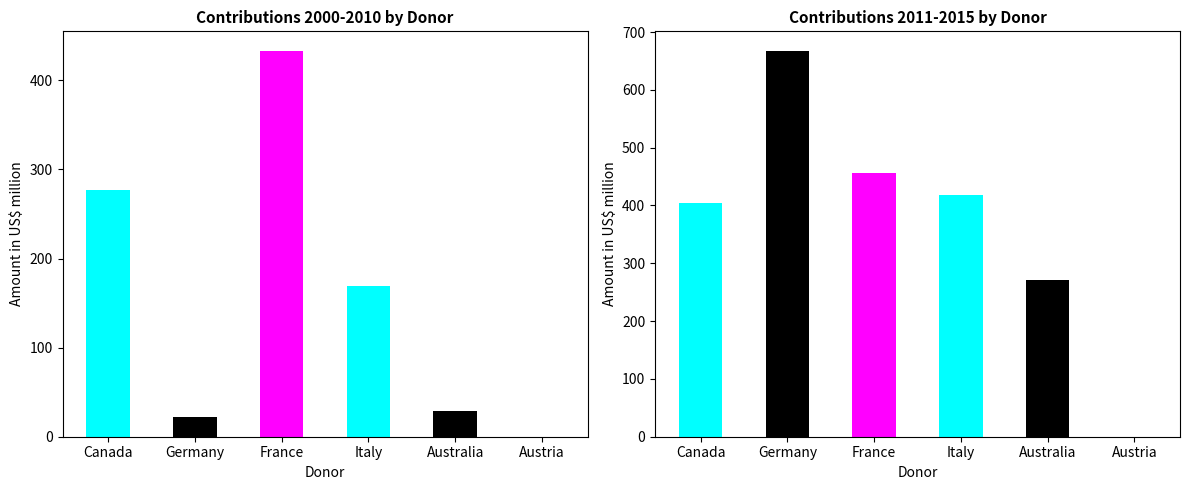

What is the value of the 2011-2015 Total bar at the 4th from the left?

418.0